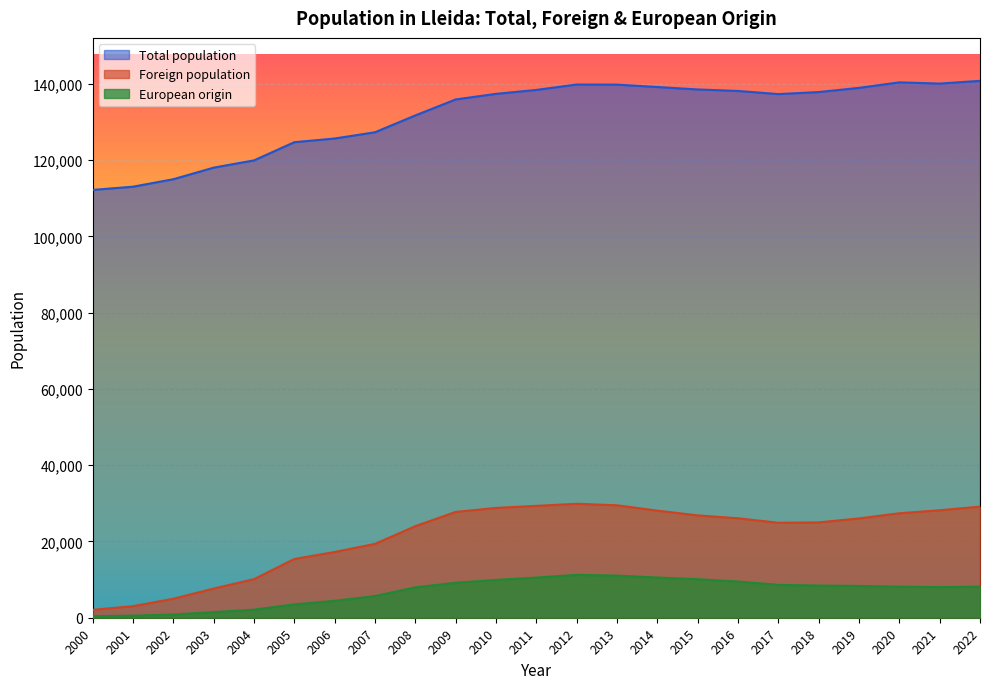

List the labels in order of European origin value, smallest first.

2000, 2001, 2002, 2003, 2004, 2005, 2006, 2007, 2008, 2021, 2022, 2020, 2019, 2018, 2017, 2009, 2016, 2010, 2015, 2011, 2014, 2013, 2012